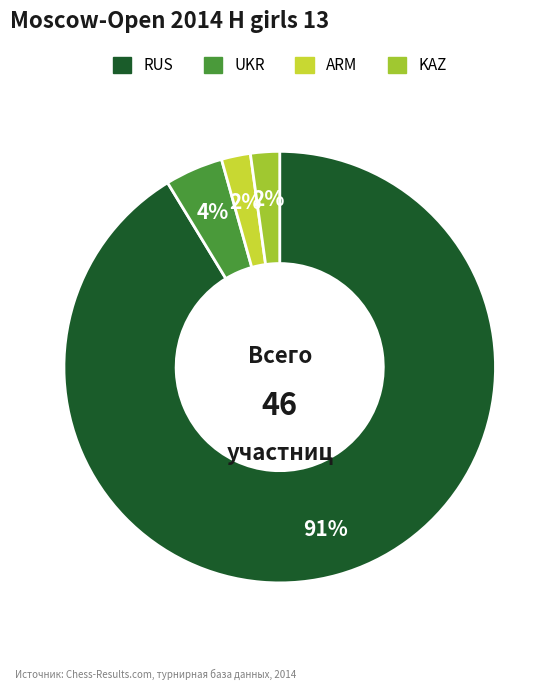

To the nearest percent, what is the difference between the UKR and KAZ slice percentages?

2%